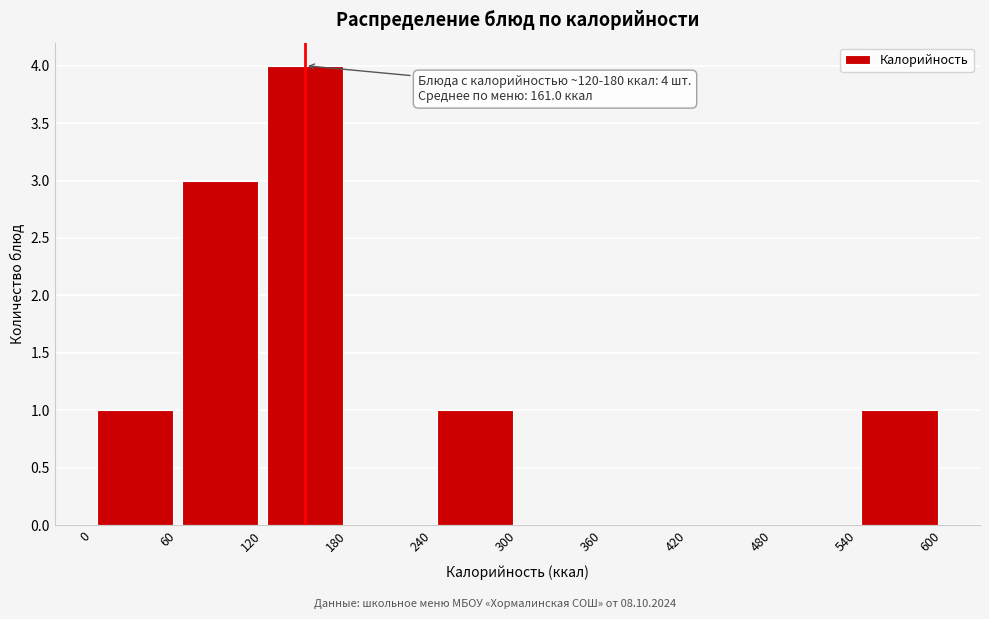

Over which range of the x-axis is the bar tallest?

120 to 180